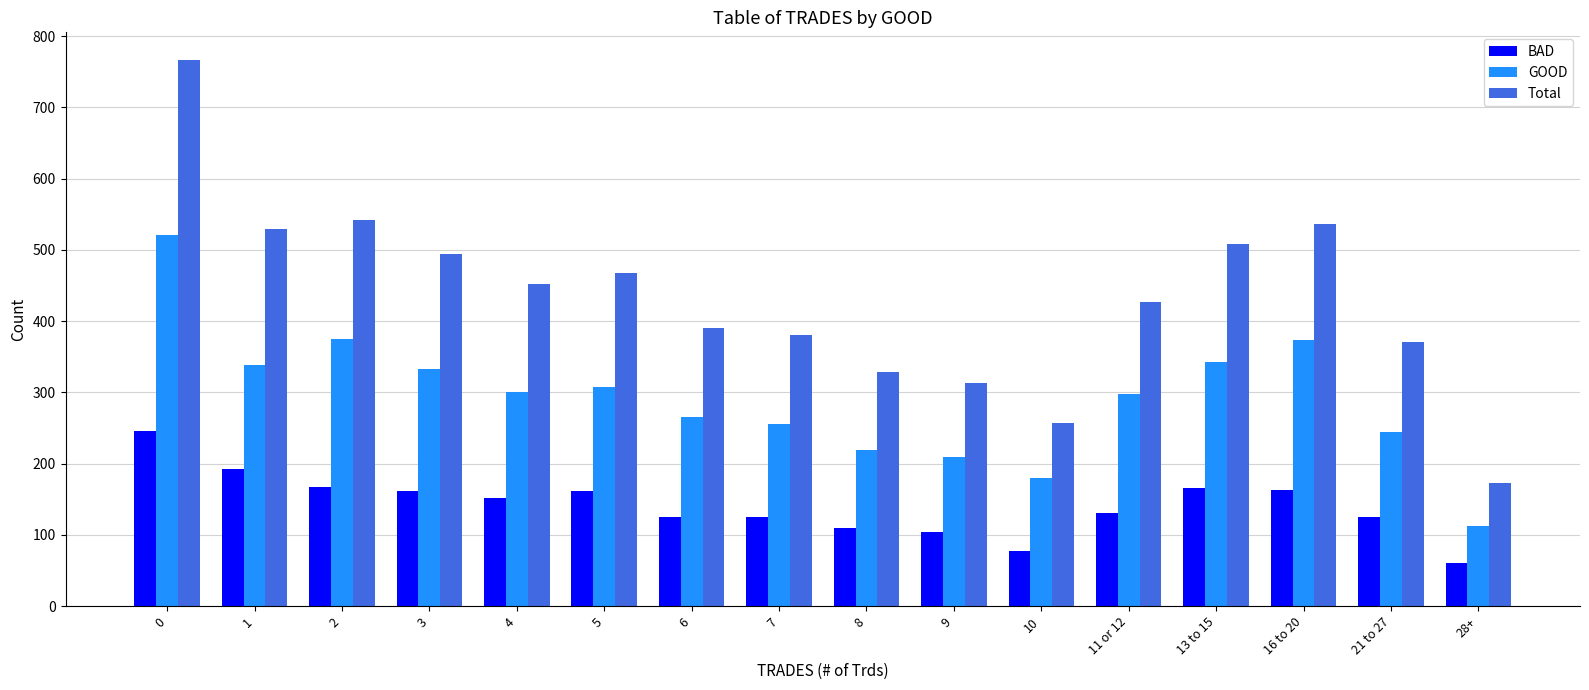

How many categories are shown in the chart?

16